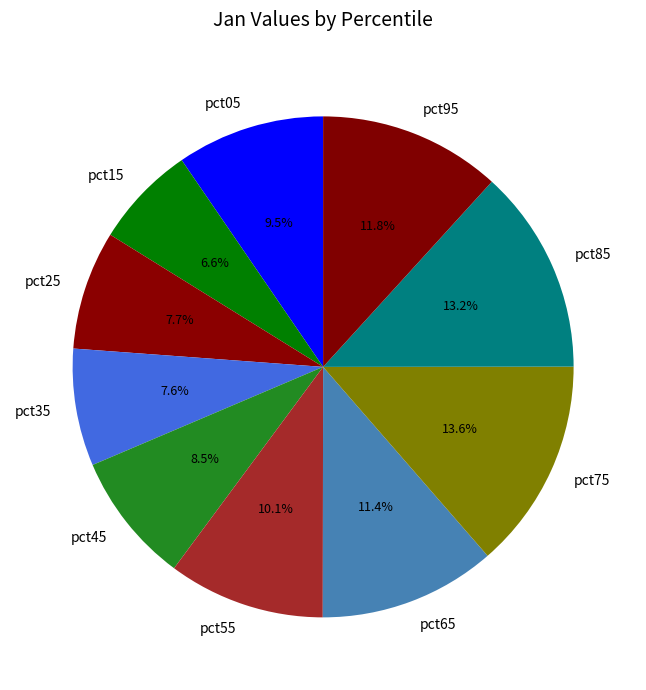

Combined, what portion of the pie is pct35 and pct15?

14.2%